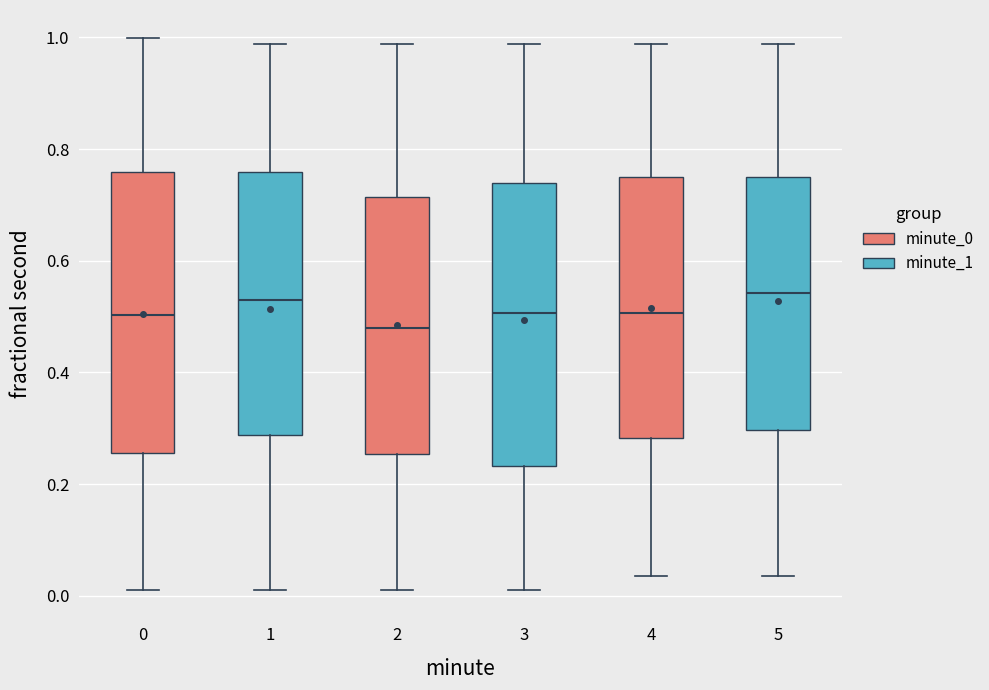

Where does the lower whisker of the box at x = 0 end on the y-axis? The values are not printed on the chart, so give them approximately, as read against the axis.

0.02